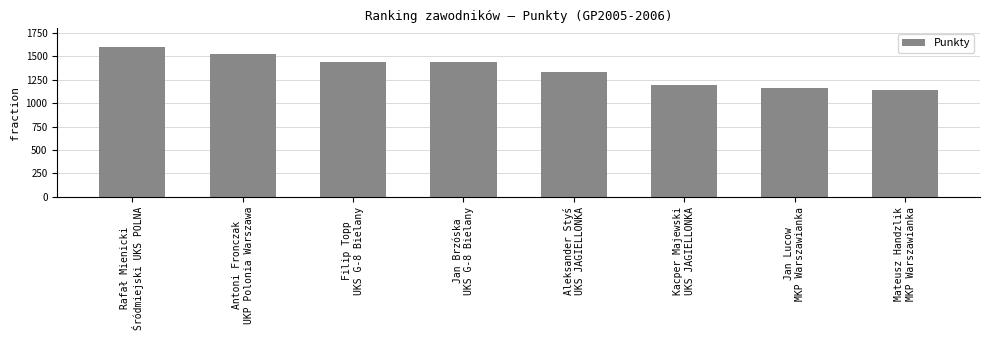

The value at Jan Lucow
MKP Warszawianka is 1733. True or false?

False